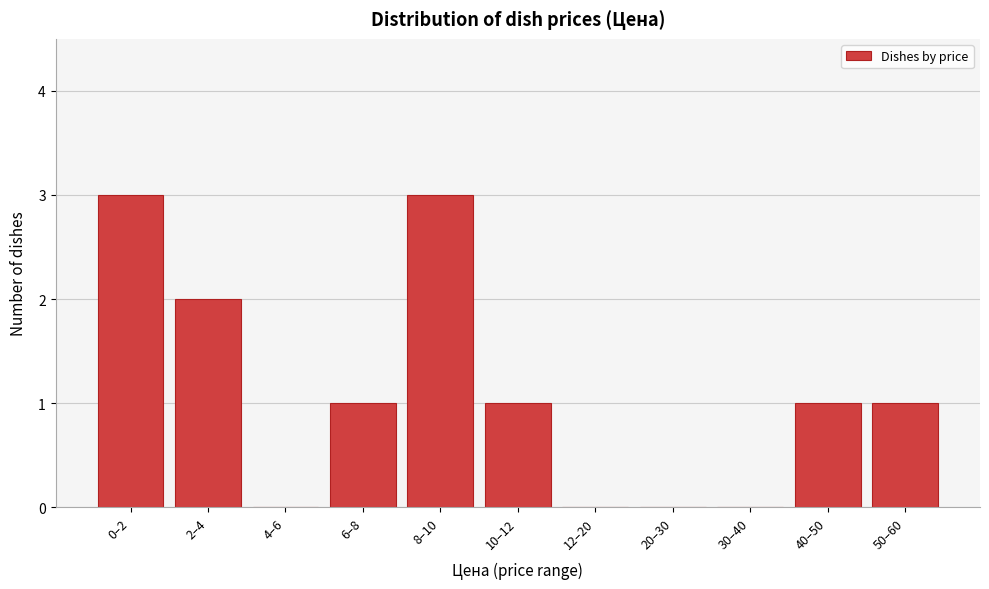

Reading left to right, transcribe all the data shown in this chart.

0–2=3	2–4=2	4–6=0	6–8=1	8–10=3	10–12=1	12–20=0	20–30=0	30–40=0	40–50=1	50–60=1